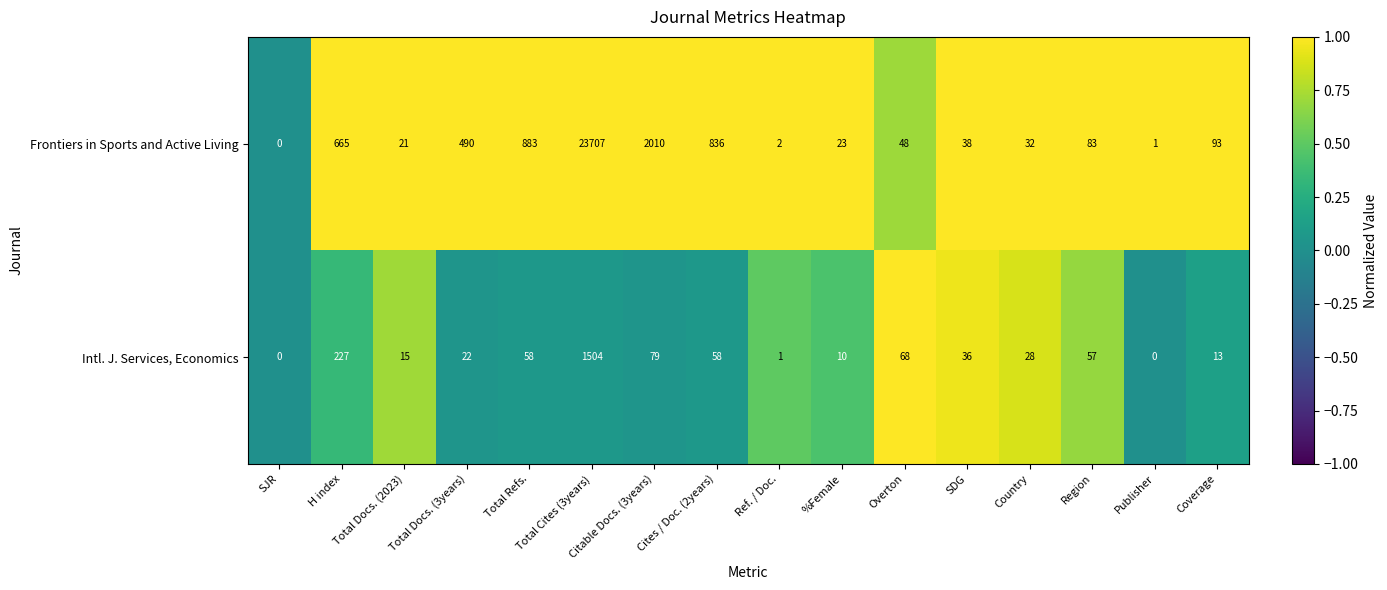

What is the maximum value shown in the chart?

23707